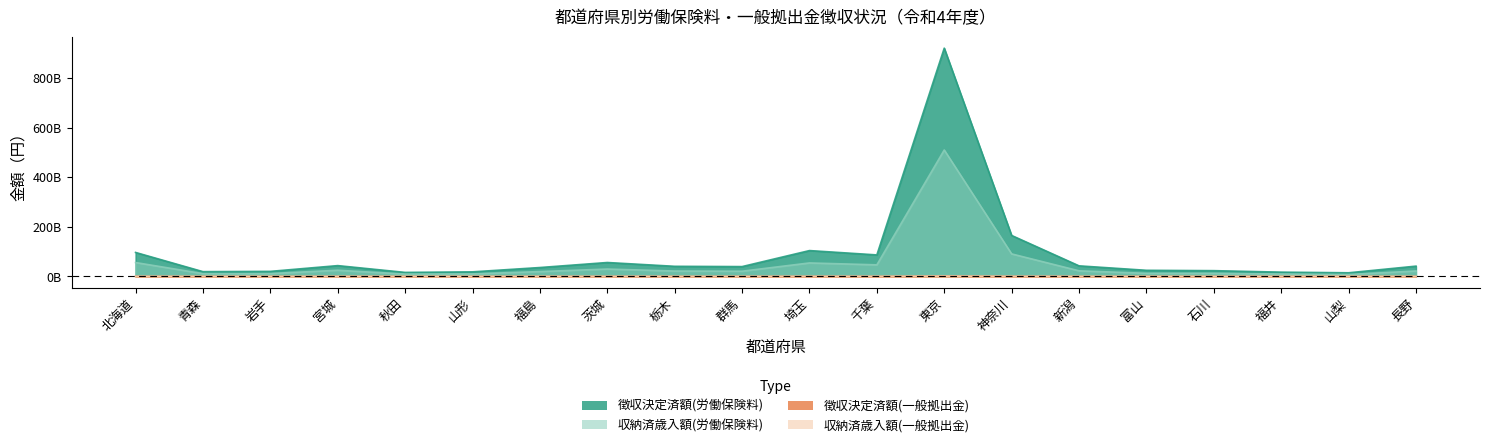

Between 茨城 and 福井, which series saw the biggest shift?

徴収決定済額(労働保険料)